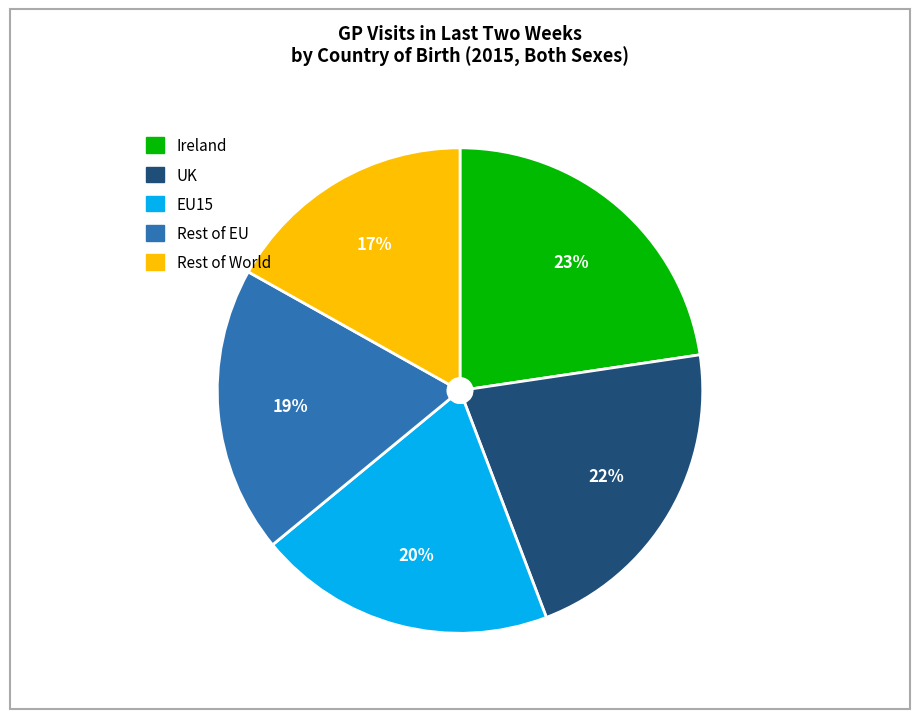

The Ireland slice represents 28% of the pie. True or false?

False